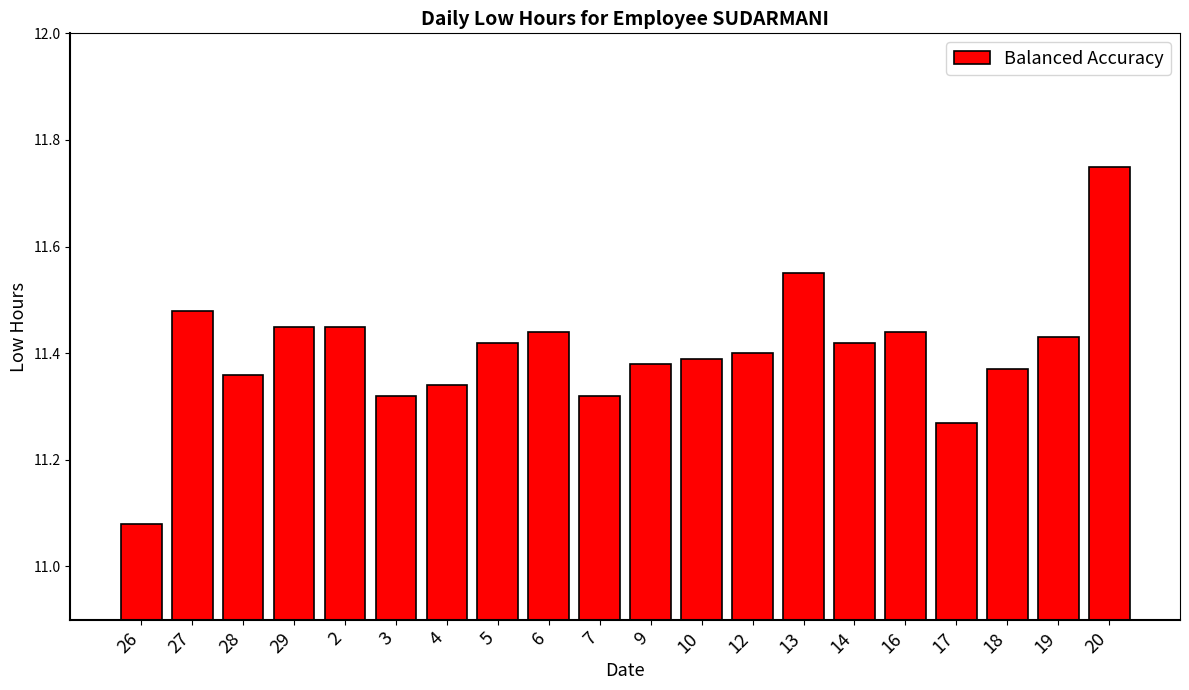

Count the values in the range 11 to 12.

20